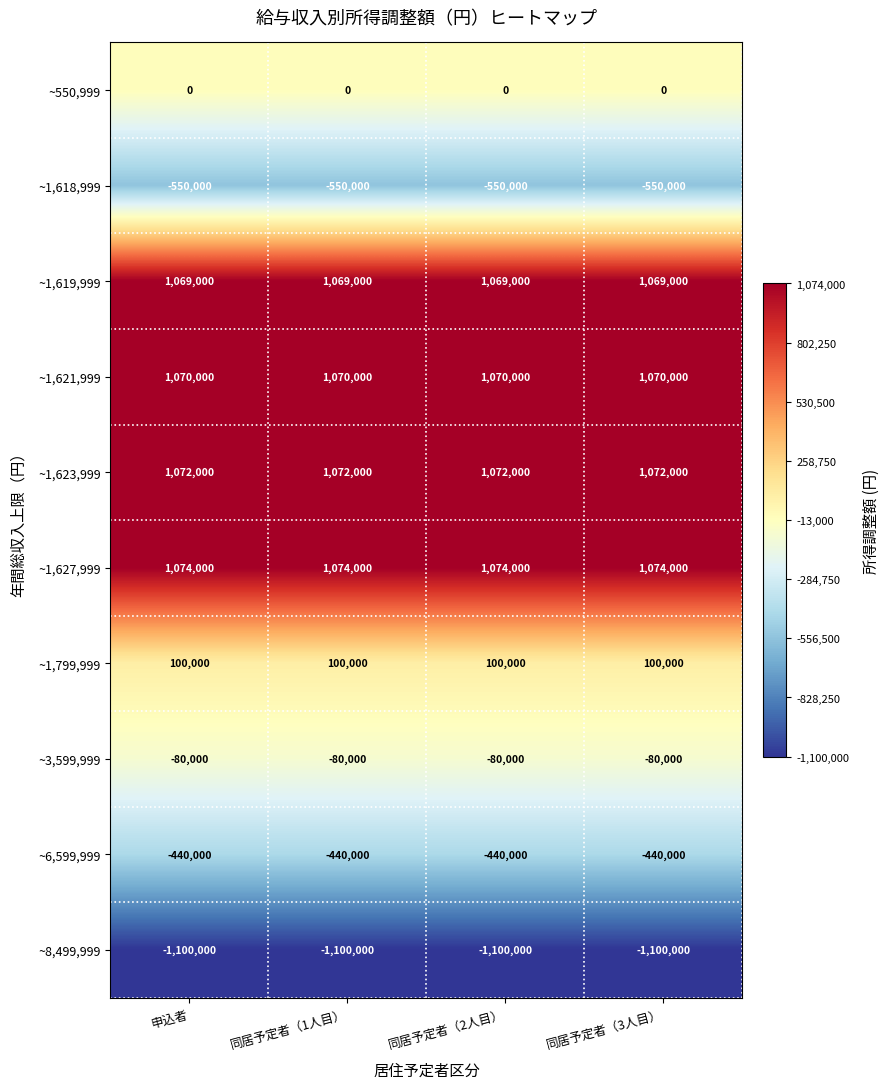

What is the difference between the highest and lowest values at 申込者?

2174000